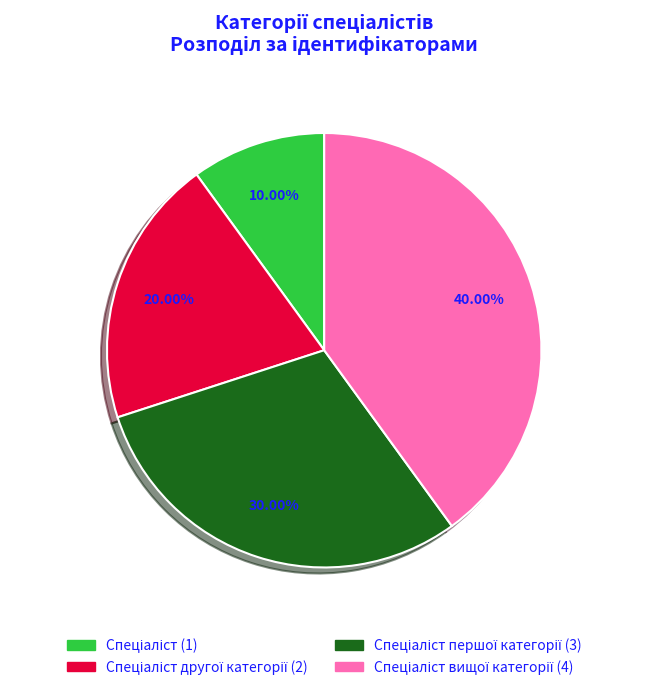

Is there any slice that represents more than half of the pie?

No